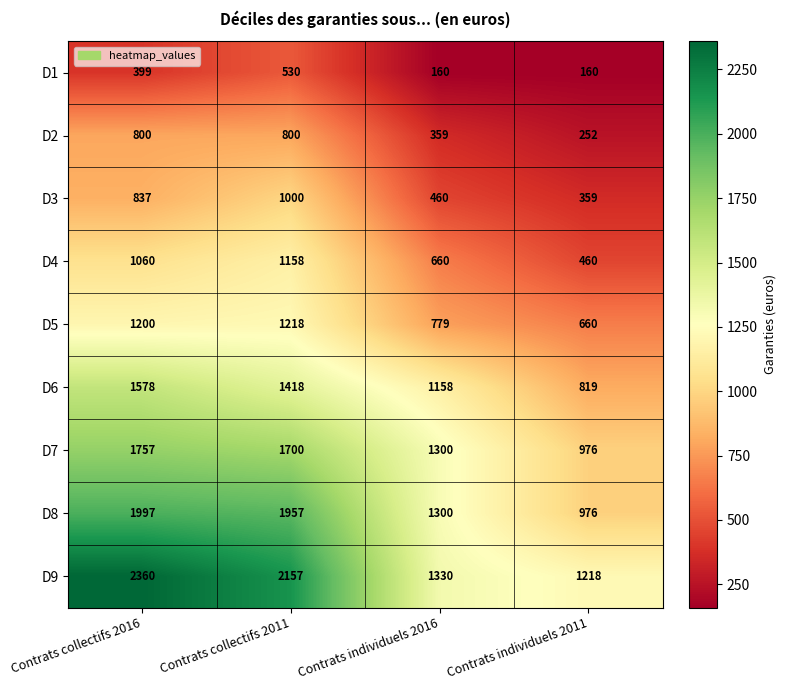

What is the total value across all series at Contrats individuels 2011?

5880